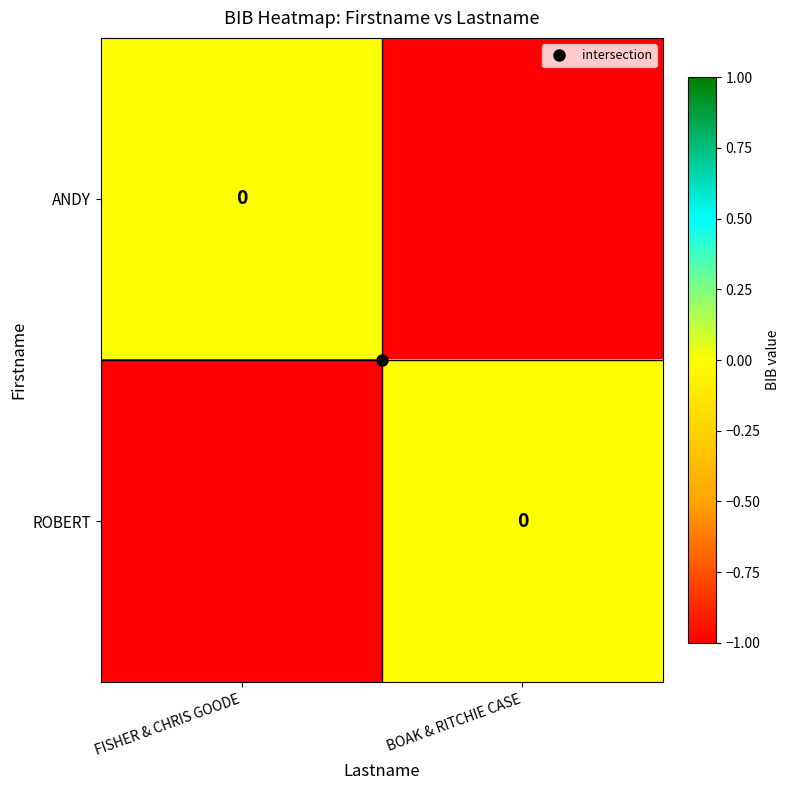

List the series in order of their peak value, highest first.

ANDY, ROBERT